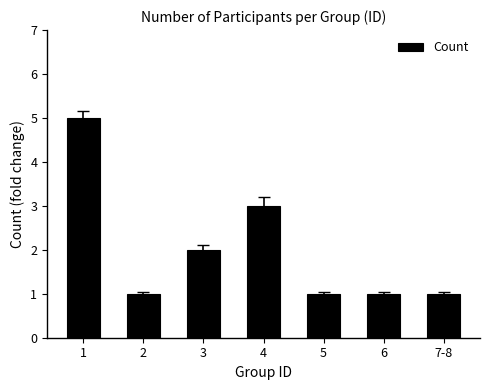

What is the approximate value at 4?

3